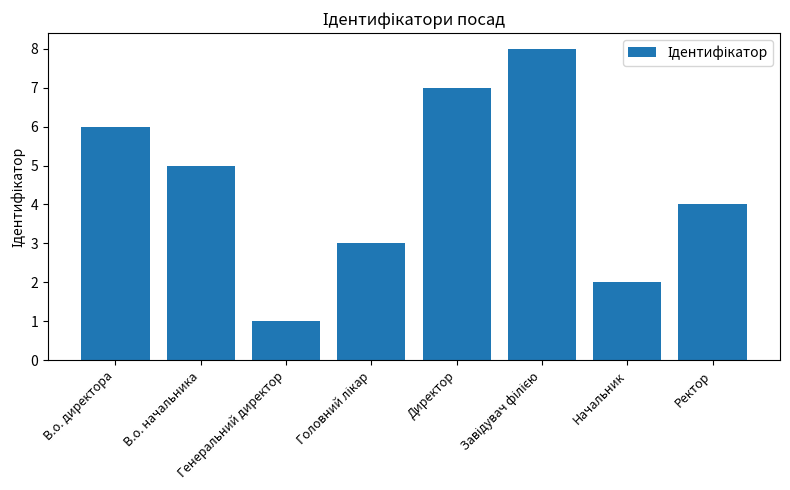

What is the difference between the maximum and minimum values?

7